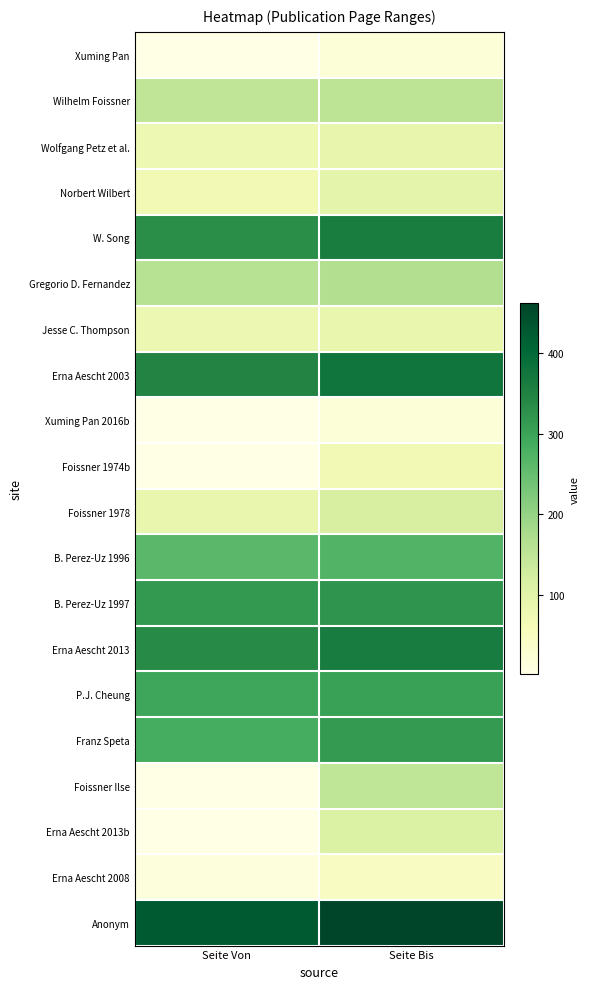

Reading left to right, transcribe all the data shown in this chart.

Xuming Pan: Seite Von=1	Seite Bis=19
Wilhelm Foissner: Seite Von=147	Seite Bis=154
Wolfgang Petz et al.: Seite Von=77	Seite Bis=88
Norbert Wilbert: Seite Von=70	Seite Bis=95
W. Song: Seite Von=331	Seite Bis=360
Gregorio D. Fernandez: Seite Von=159	Seite Bis=168
Jesse C. Thompson: Seite Von=80	Seite Bis=87
Erna Aescht 2003: Seite Von=347	Seite Bis=376
Xuming Pan 2016b: Seite Von=1	Seite Bis=18
Foissner 1974b: Seite Von=1	Seite Bis=70
Foissner 1978: Seite Von=86	Seite Bis=117
B. Perez-Uz 1996: Seite Von=262	Seite Bis=270
B. Perez-Uz 1997: Seite Von=316	Seite Bis=322
Erna Aescht 2013: Seite Von=337	Seite Bis=364
P.J. Cheung: Seite Von=295	Seite Bis=303
Franz Speta: Seite Von=285	Seite Bis=313
Foissner Ilse: Seite Von=1	Seite Bis=150
Erna Aescht 2013b: Seite Von=1	Seite Bis=111
Erna Aescht 2008: Seite Von=15	Seite Bis=46
Anonym: Seite Von=425	Seite Bis=462